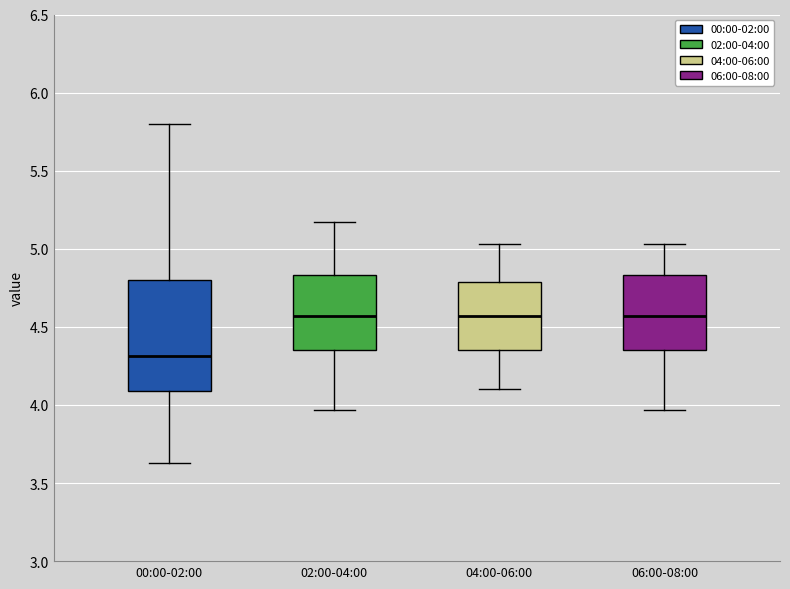

Reading left to right, read every box against the y-axis: the position of its median line, the range the box covers, and the ends of its whiskers. The values are not printed on the chart, so give them approximately, as read against the axis.

00:00-02:00: median 4.30, box 4.10 to 4.80, whiskers 3.65 to 5.80
02:00-04:00: median 4.55, box 4.35 to 4.85, whiskers 3.95 to 5.15
04:00-06:00: median 4.55, box 4.35 to 4.80, whiskers 4.10 to 5.05
06:00-08:00: median 4.55, box 4.35 to 4.85, whiskers 3.95 to 5.05